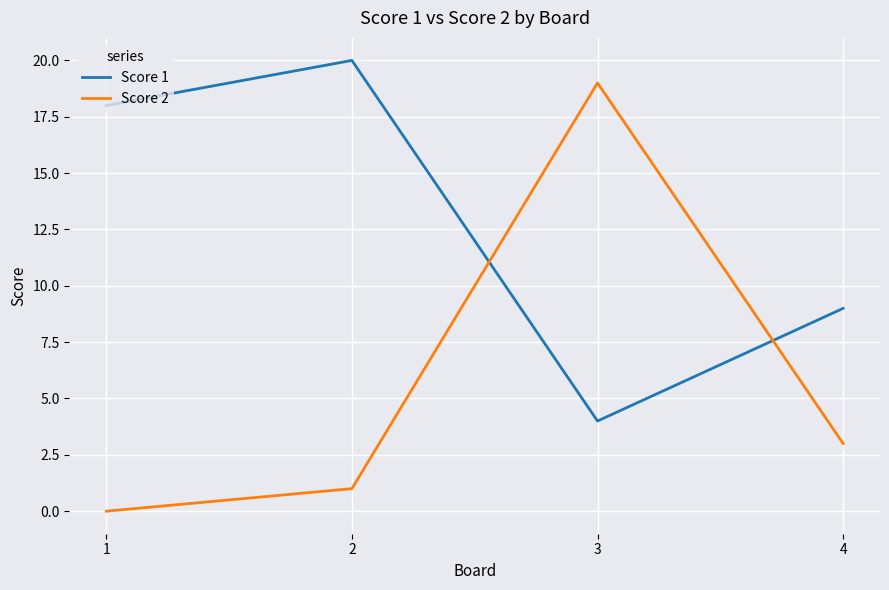

Which series ends up on top after the final intersection of Score 2 and Score 1?

Score 1